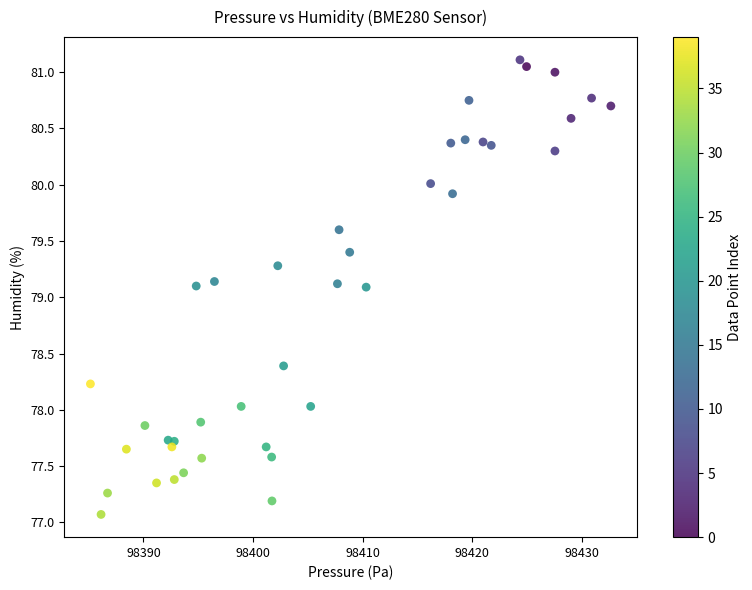

What is the range of X values (max minus min)?

47.5